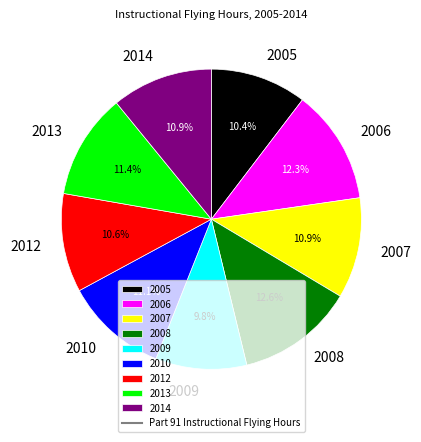

Does any single category account for the majority?

No